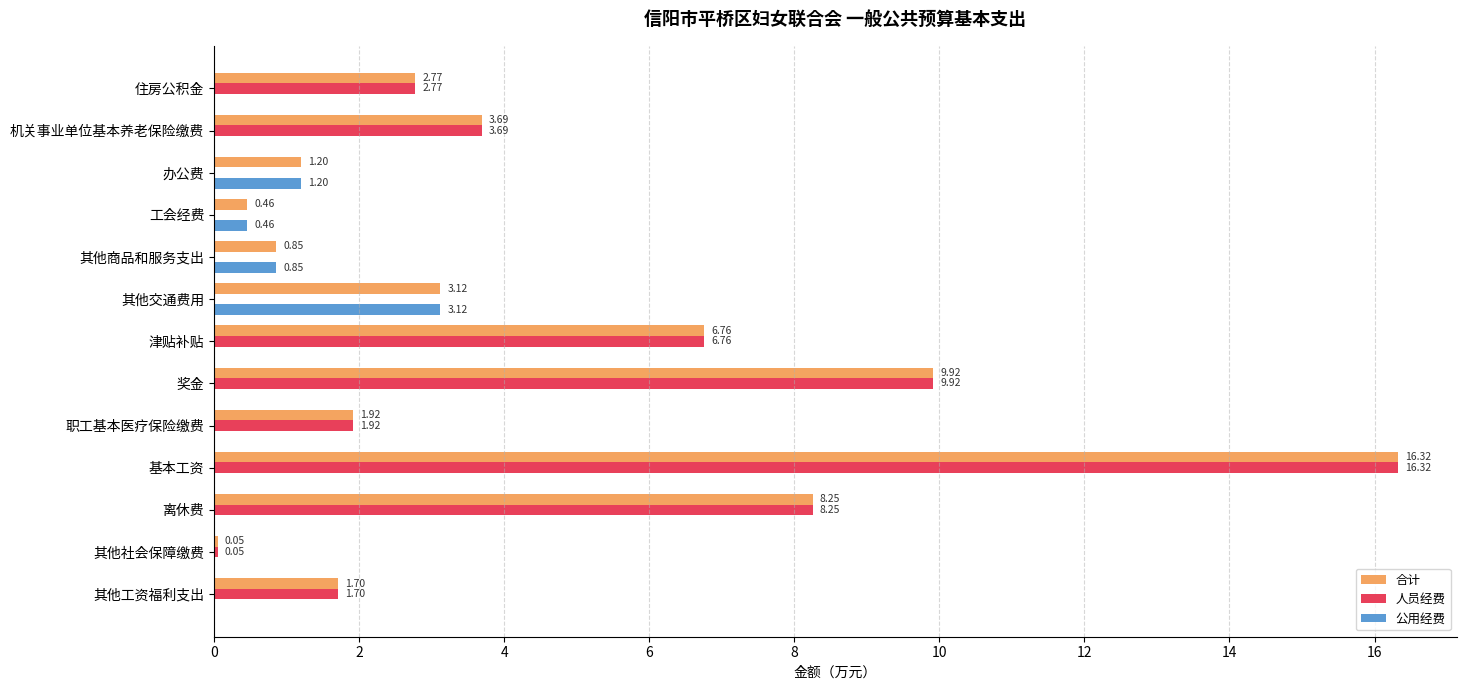

Where is 合计 nearest to the value 8?

离休费